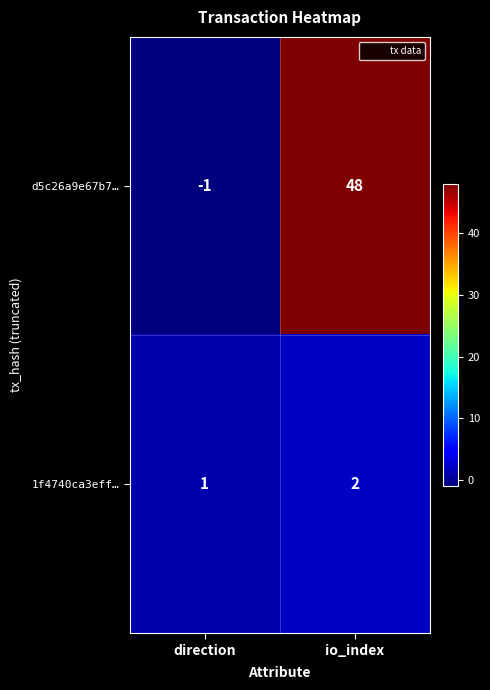

How many categories are shown in the chart?

2